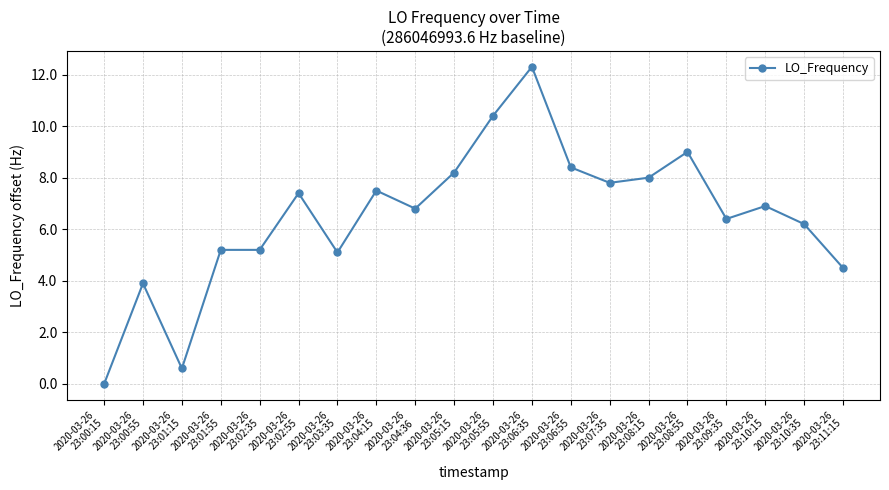

How many values are below 6?

7